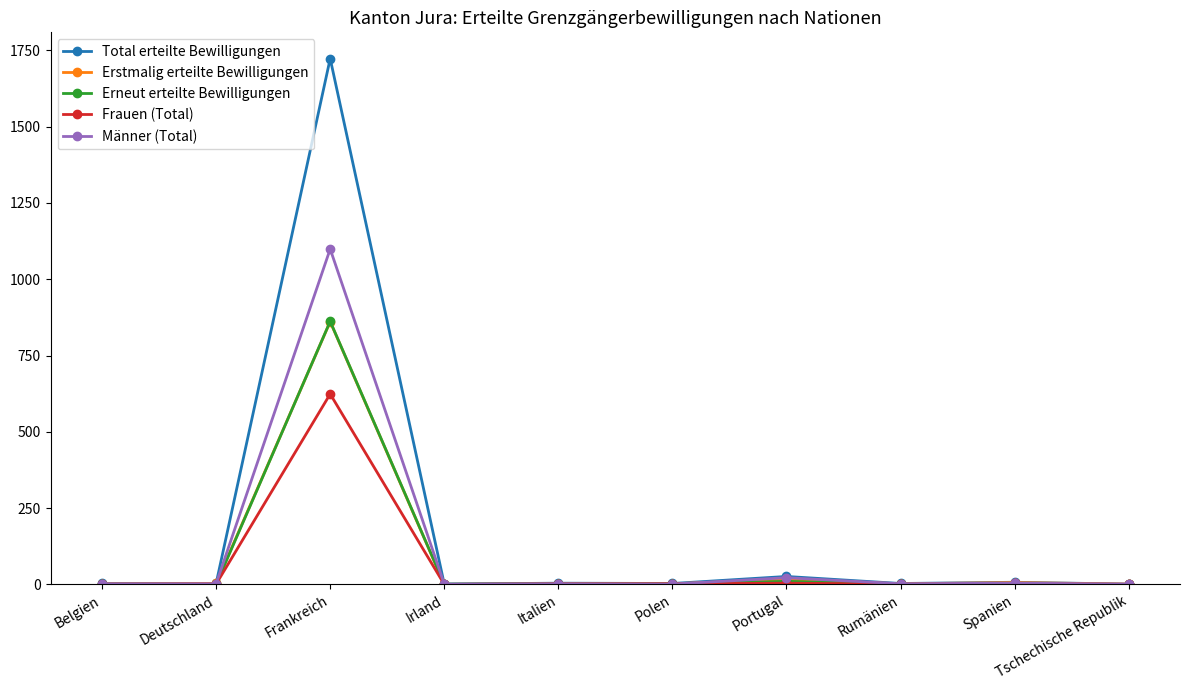

Where is the first local maximum for Erneut erteilte Bewilligungen?

Frankreich